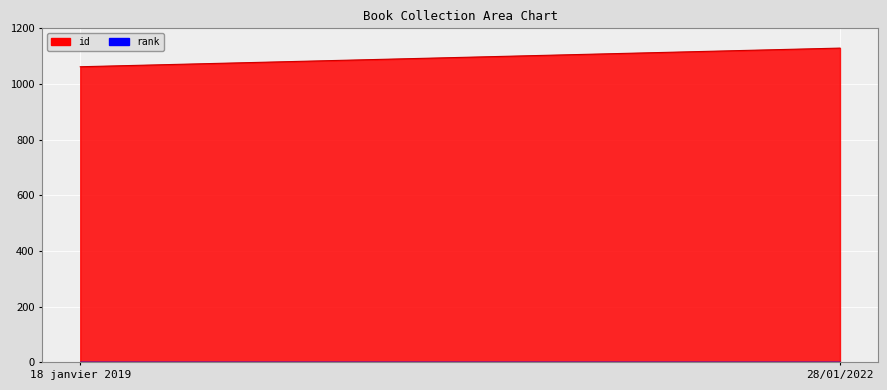

Between 28/01/2022 and 18 janvier 2019, which is larger?

28/01/2022